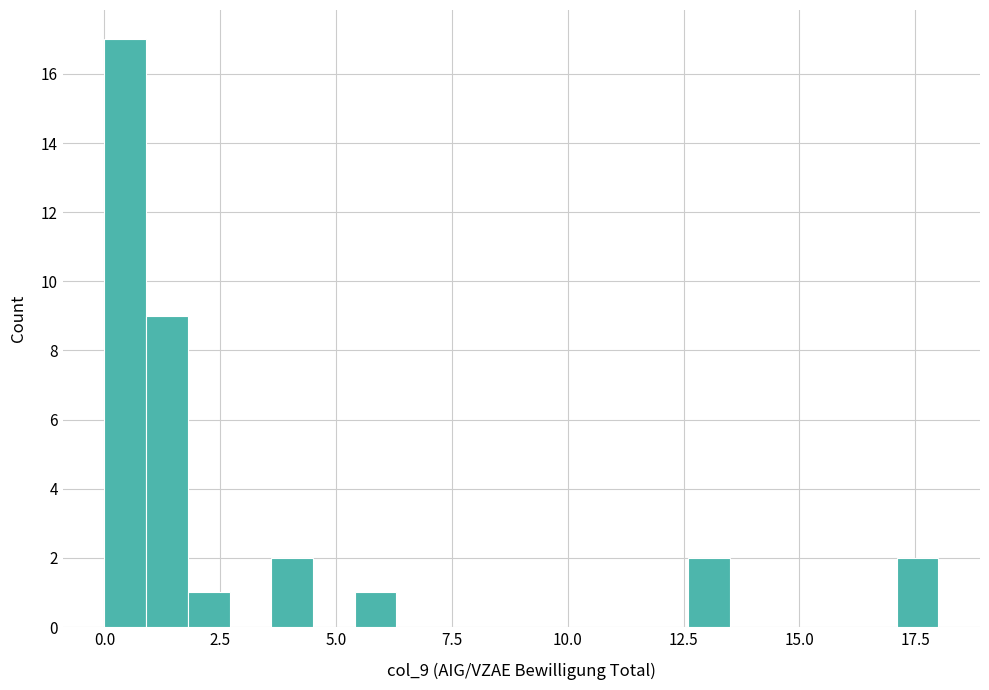

Read against the x-axis, roughly where is the centre of the tallest bar?

0.5